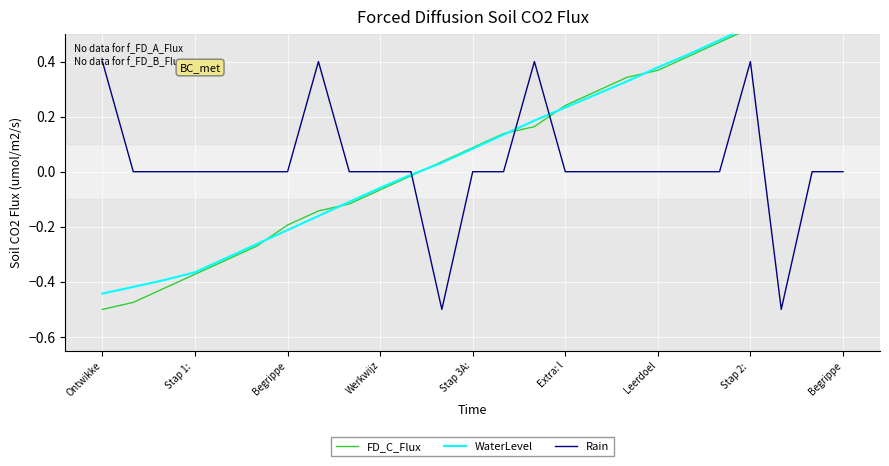

Between 11 and 18, which series saw the biggest shift?

Rain